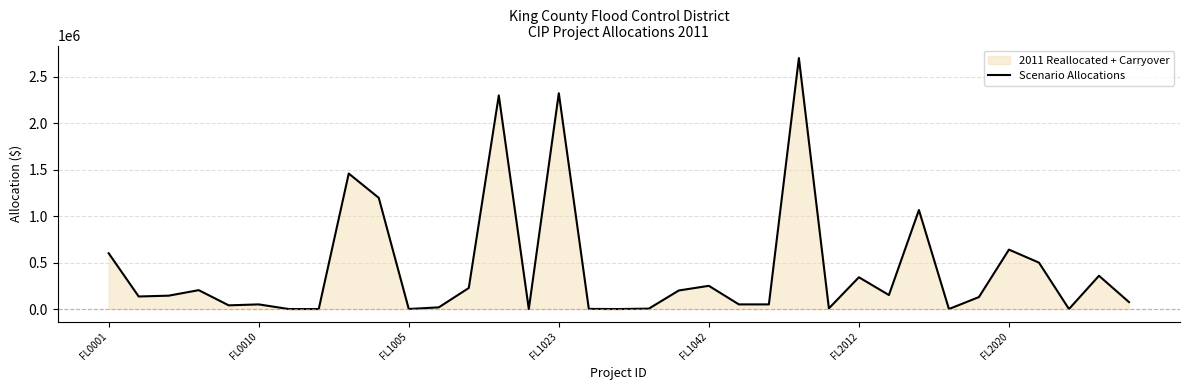

Reading left to right, extract all data points from this chart.

600921	135157	144017	203447	39741	50000	0	0	1459432	1198032	450	18018	226641	2301012	0	2325030	1162	0	4255	200000	250000	50000	50000	2703417	7021	342266	150707	1066686	0	128965	640029	500000	0	358355	75000